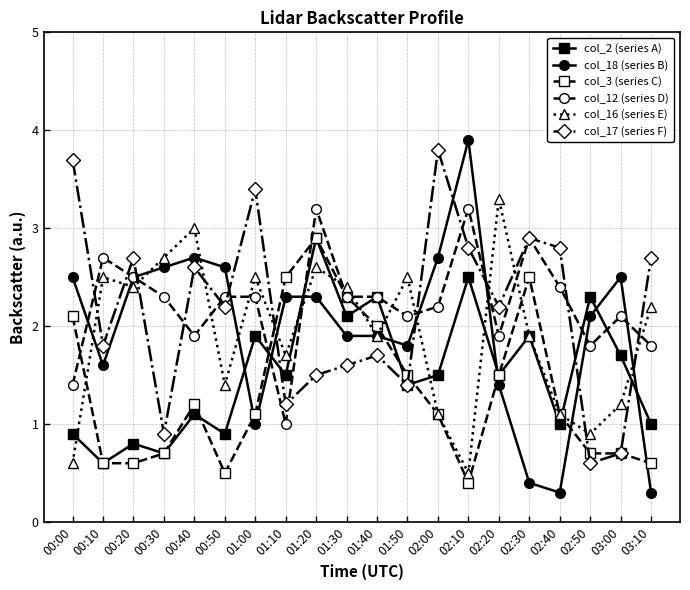

The value of col_17 (series F) at 03:10 is 4.0. True or false?

False